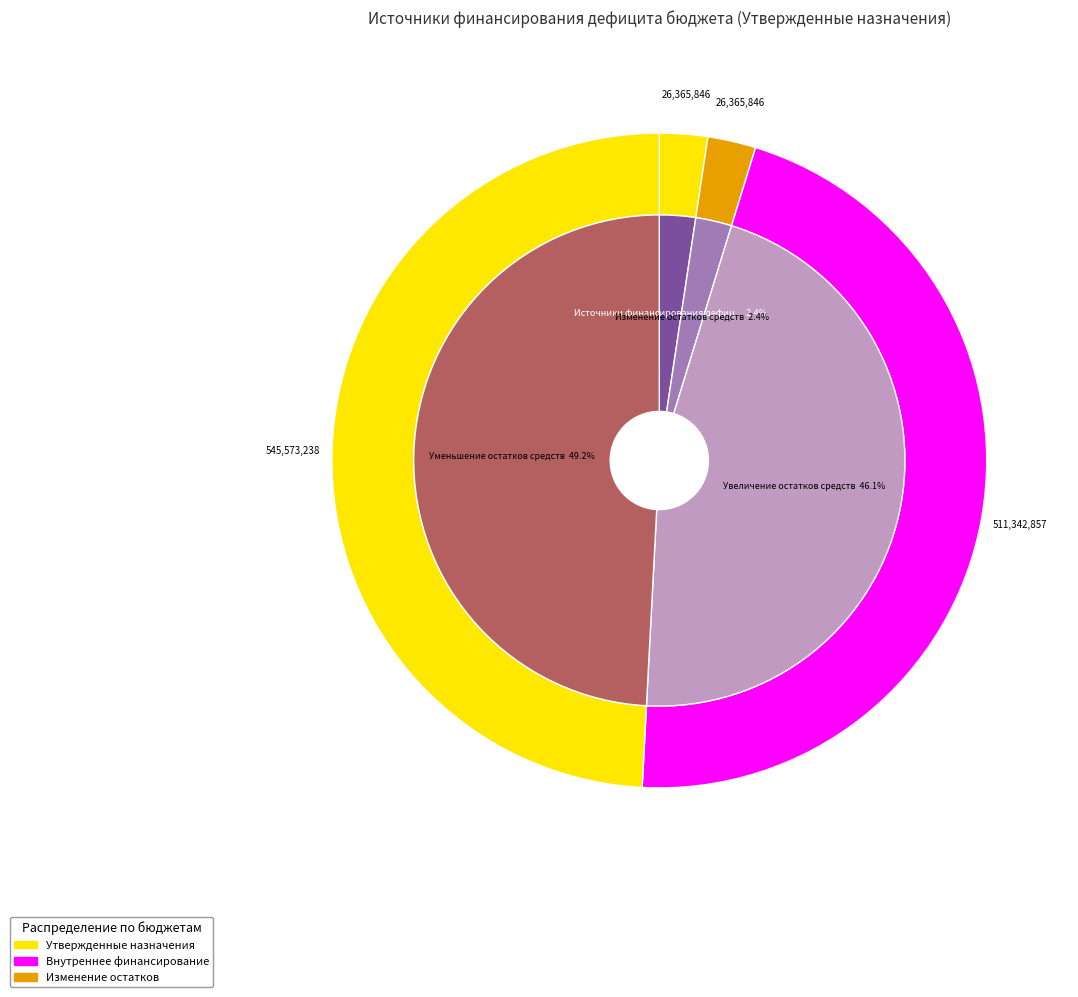

To the nearest percent, what is the combined percentage of 710 and 720?

95%